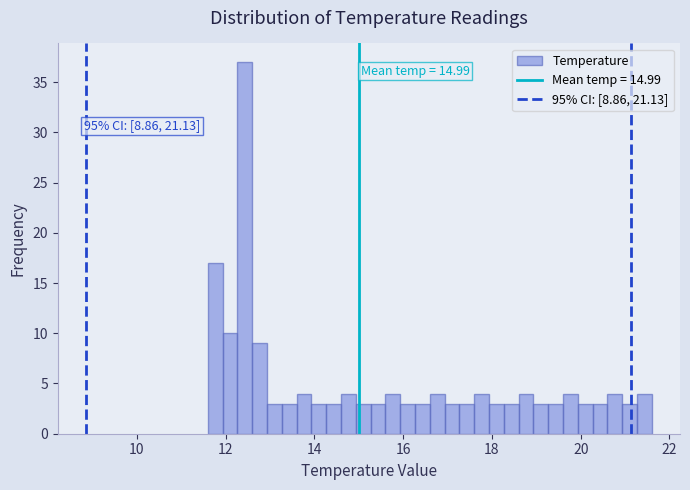

Read against the x-axis, roughly where is the centre of the tallest bar?

12.4